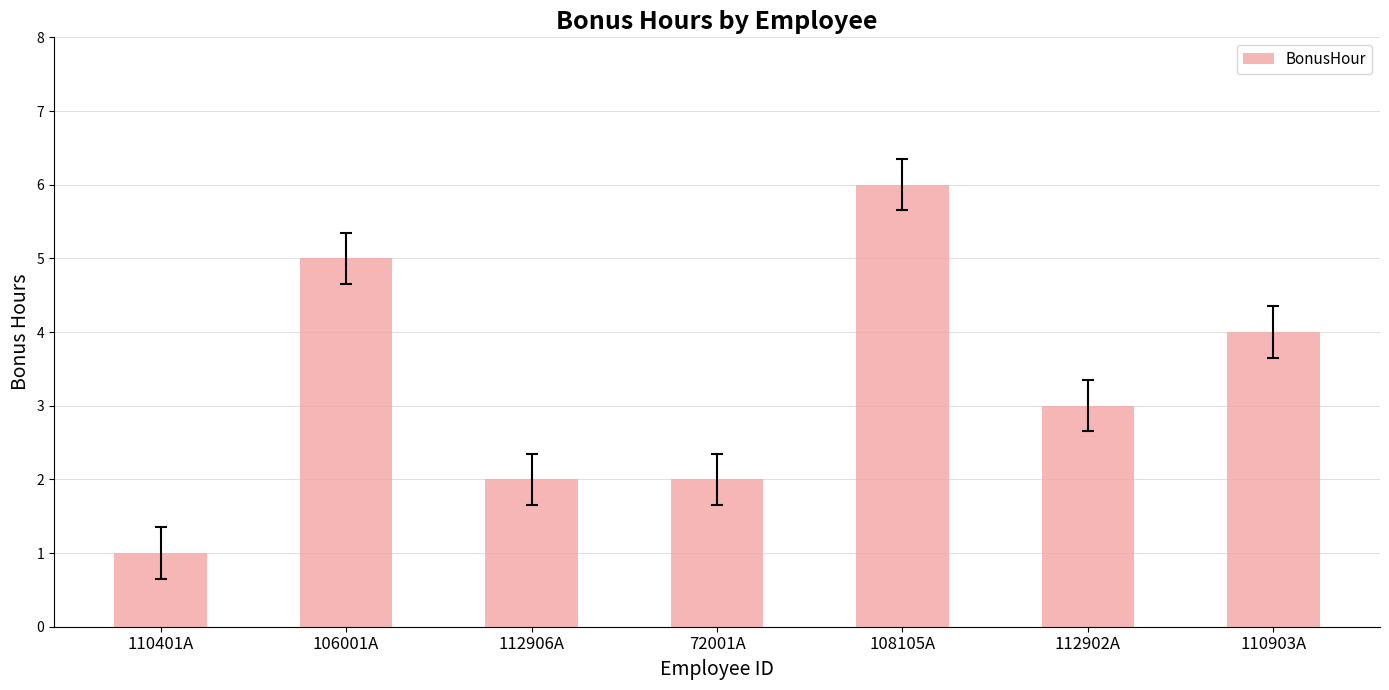

What is the minimum value shown in the chart?

1